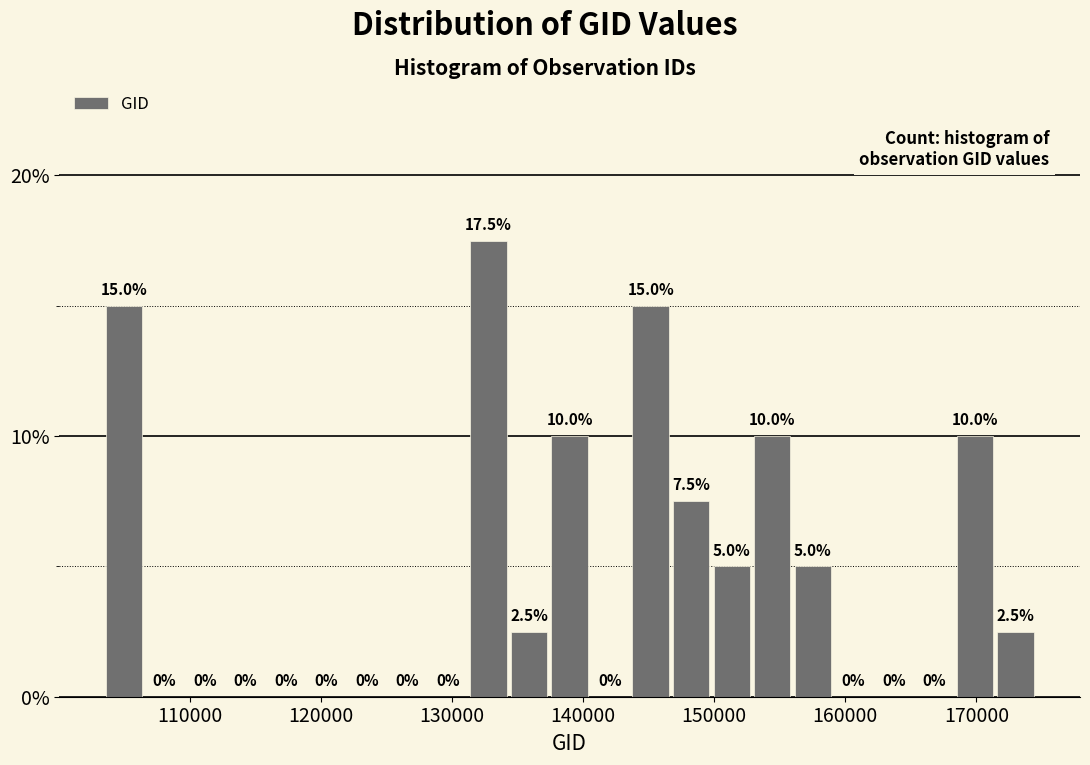

Read against the x-axis, roughly where is the centre of the tallest bar?

133000